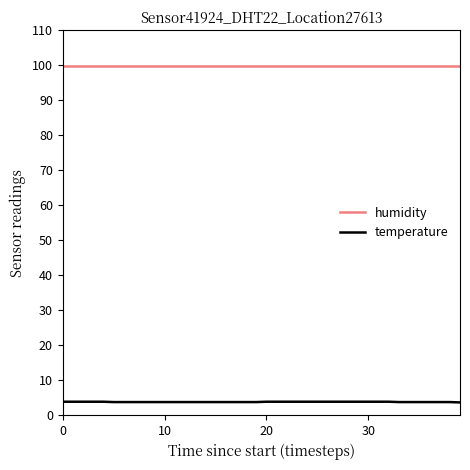

Which series has the widest spread of values?

temperature